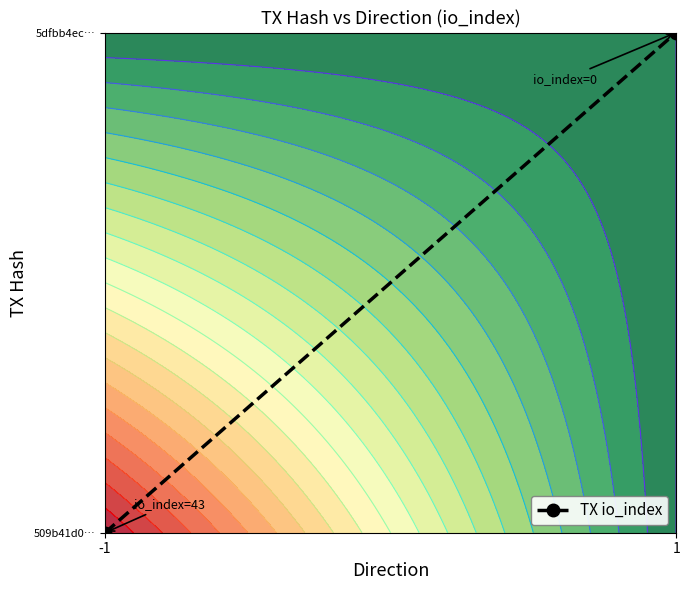

What is the difference between the values at 1 and -1?

1